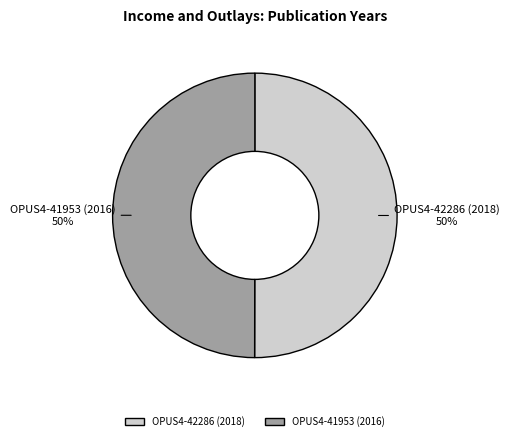

What percentage is the OPUS4-42286 (2018) slice, to the nearest percent?

50%